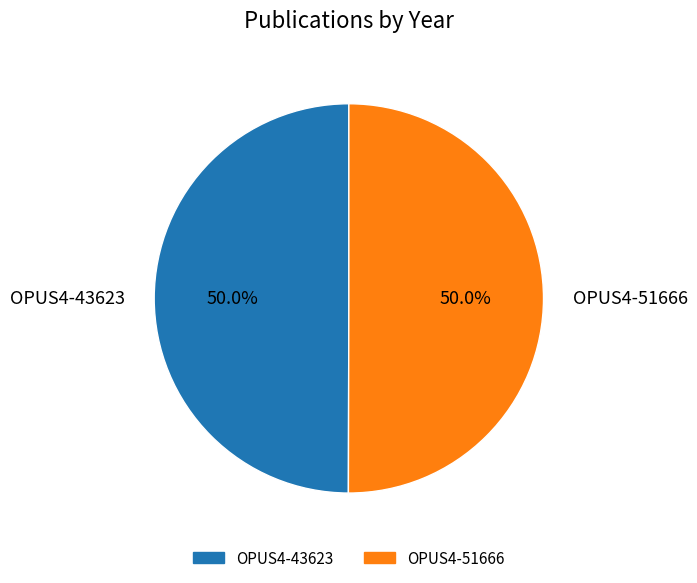

To the nearest percent, what percentage of the pie is OPUS4-43623?

50%